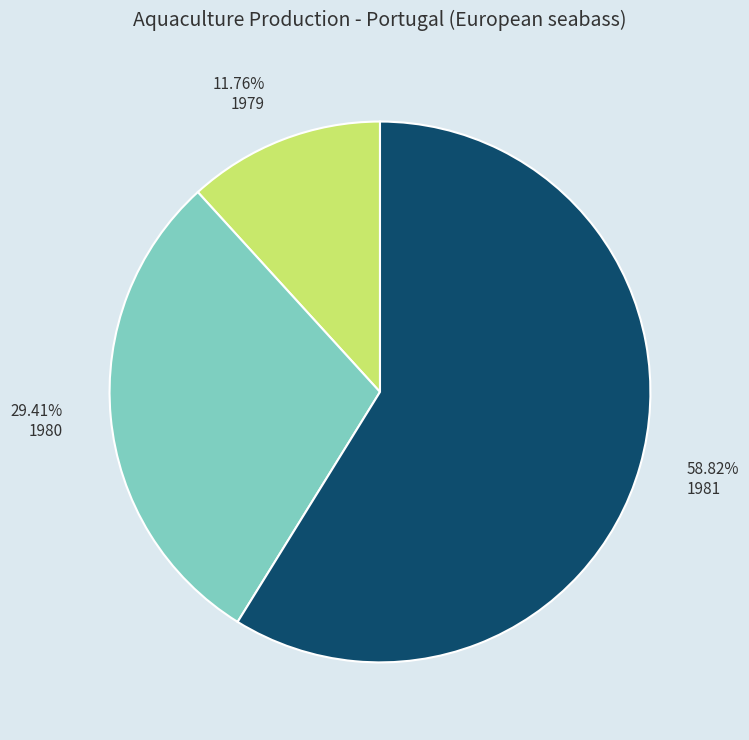

To the nearest percent, what percentage of the pie is 1979?

12%